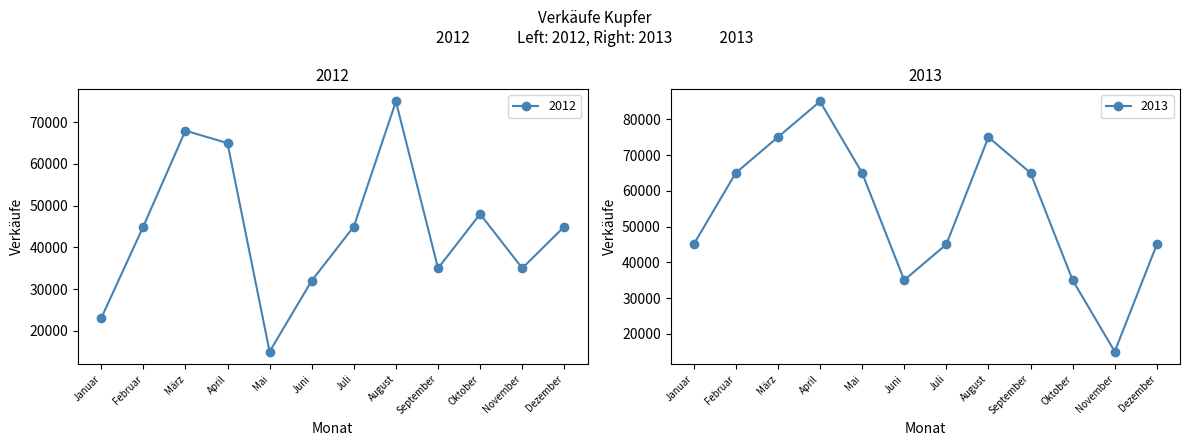

The 2012 series shows 45000 at Februar. True or false?

True